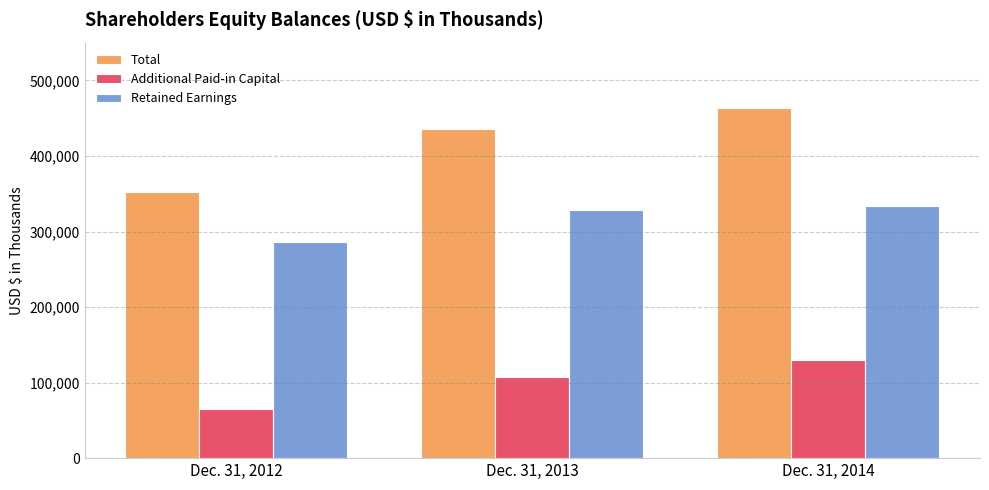

The Total series shows 351671 at Dec. 31, 2012. True or false?

True